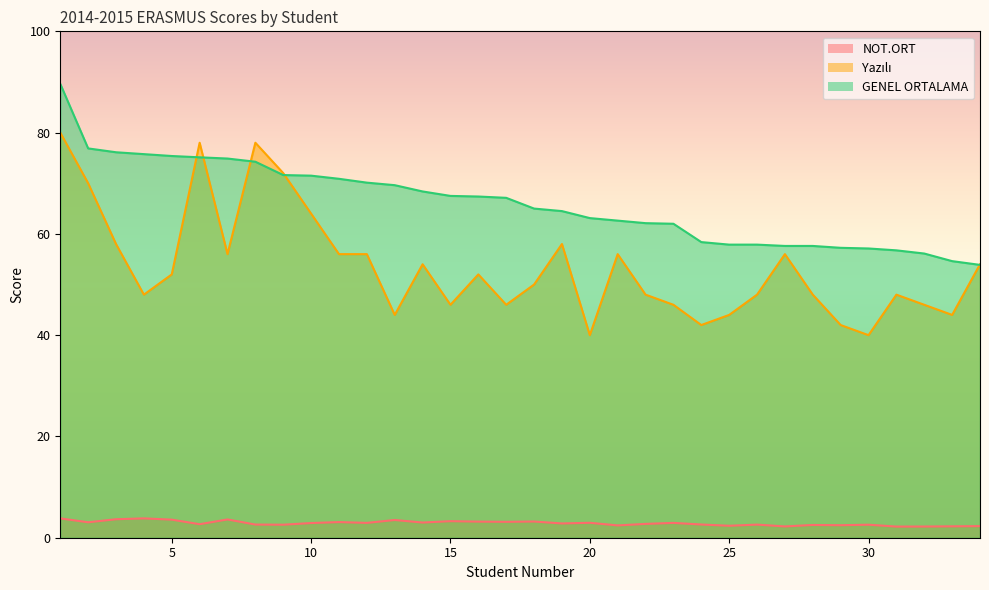

At 27, list the series in order from smallest to largest.

NOT.ORT, Yazılı, GENEL ORTALAMA